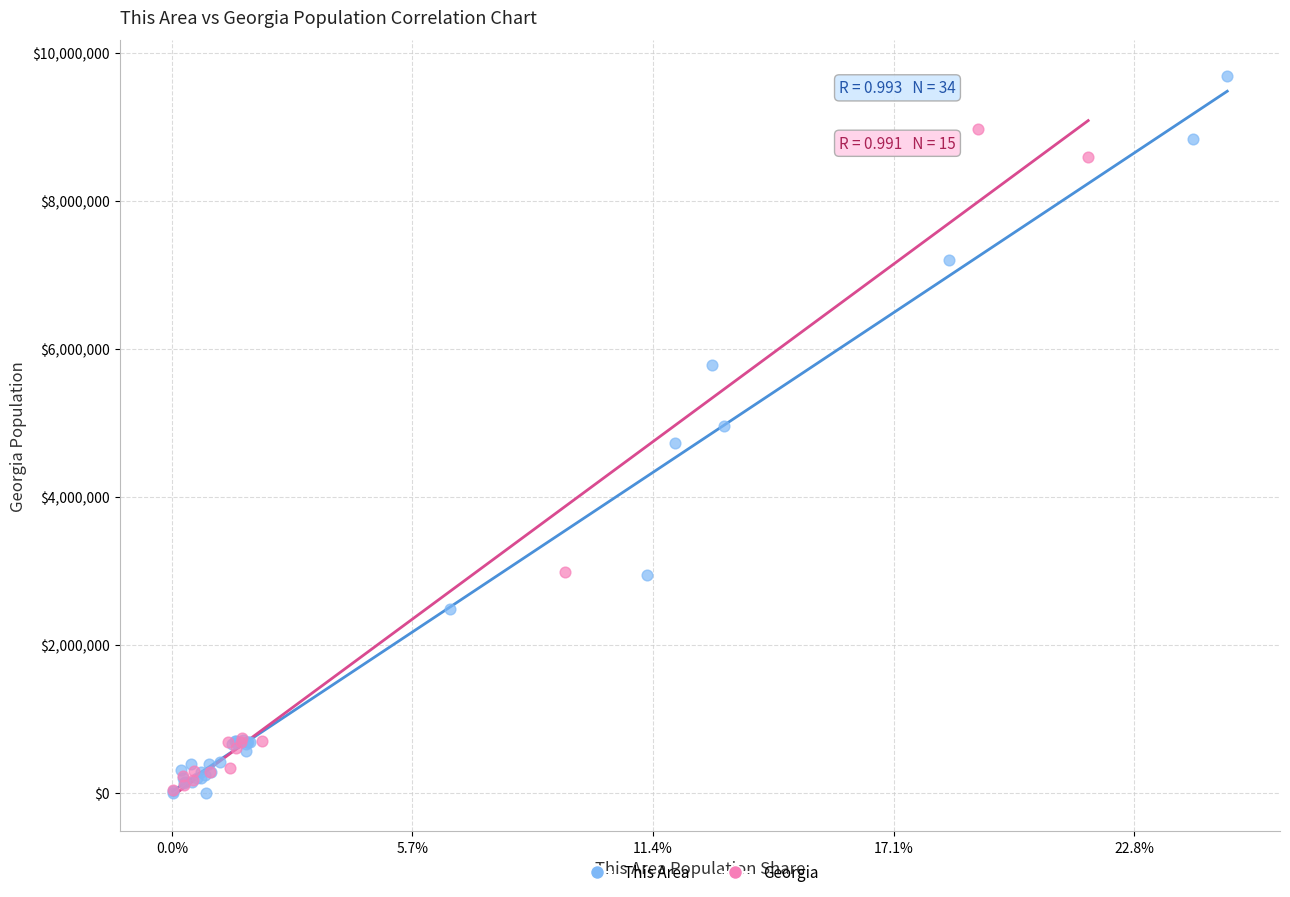

Which series contains the highest Y value?

This Area